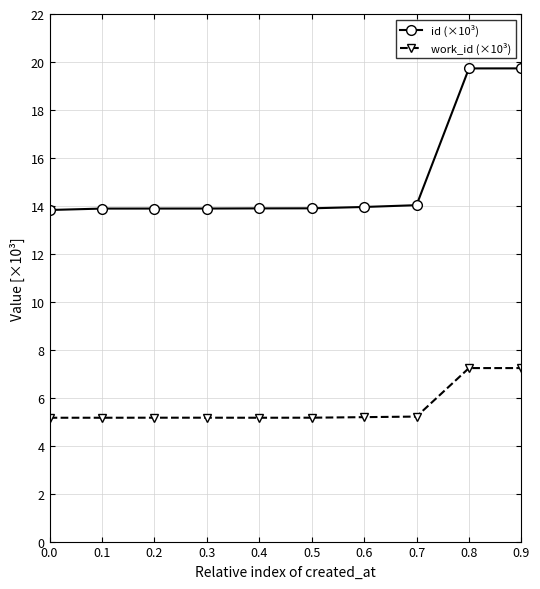

Rank the series by their average value, from lowest to highest.

work_id (×10³), id (×10³)